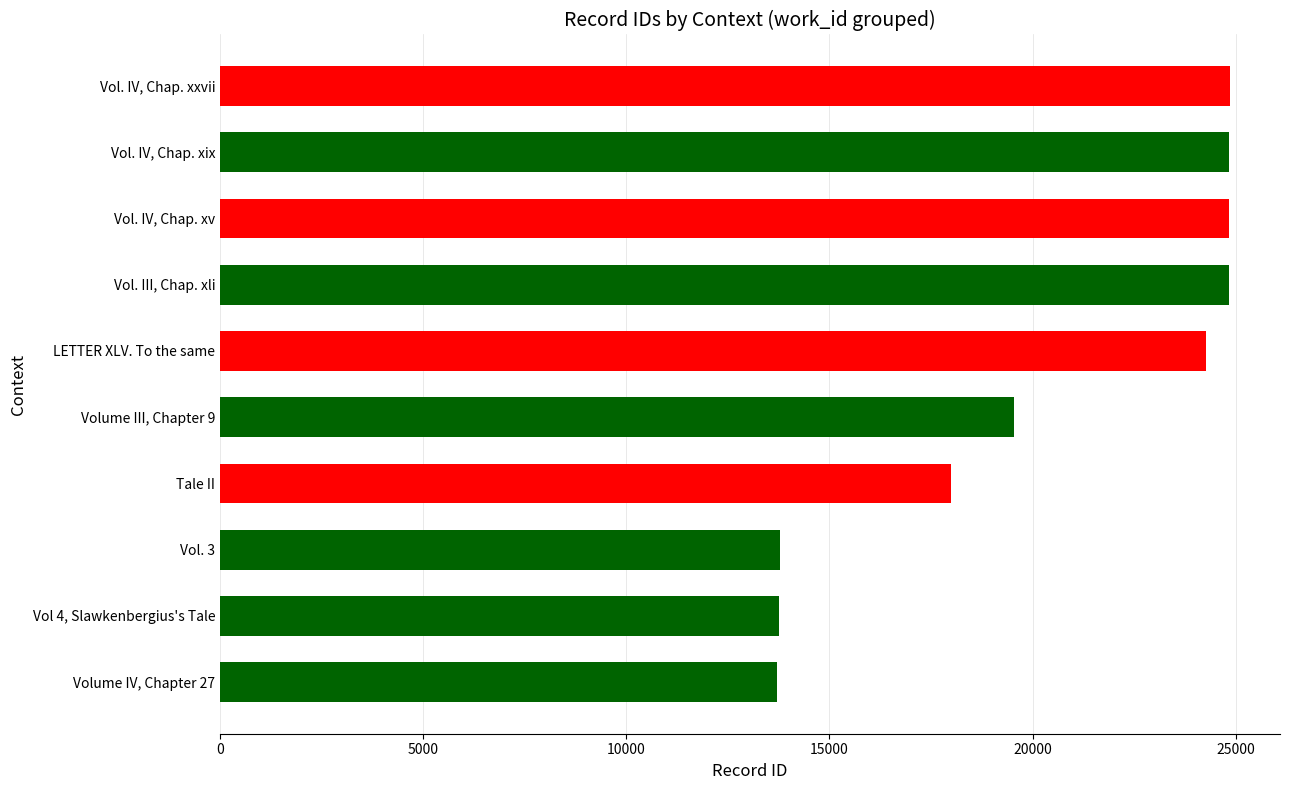

What is the difference between the second highest and second lowest values?

11090